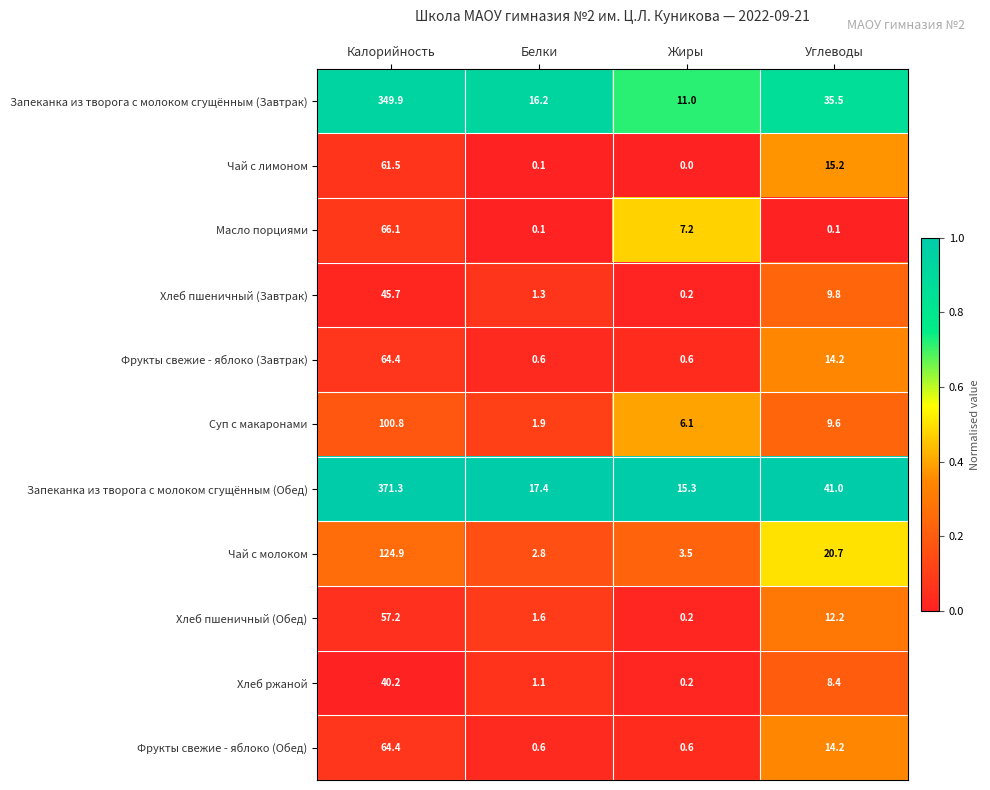

Which series has the largest total across all categories?

Запеканка из творога с молоком сгущённым (Обед)